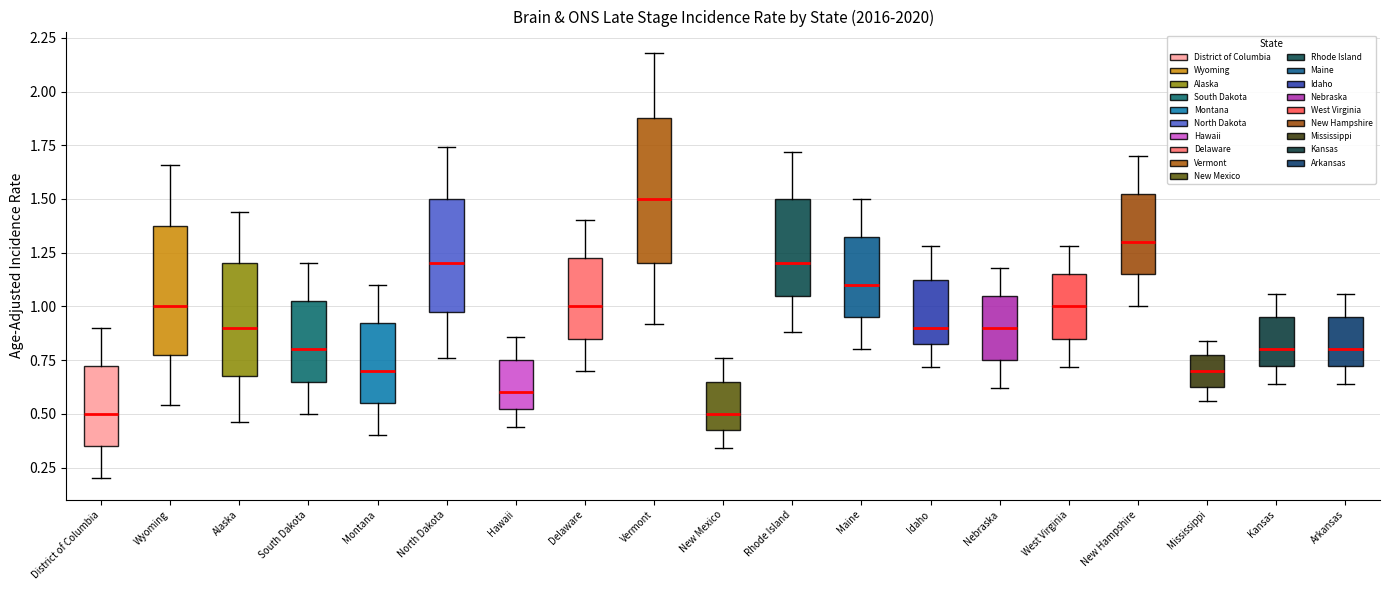

Comparing the boxes themselves (not the whiskers), which one is the tallest?

Vermont